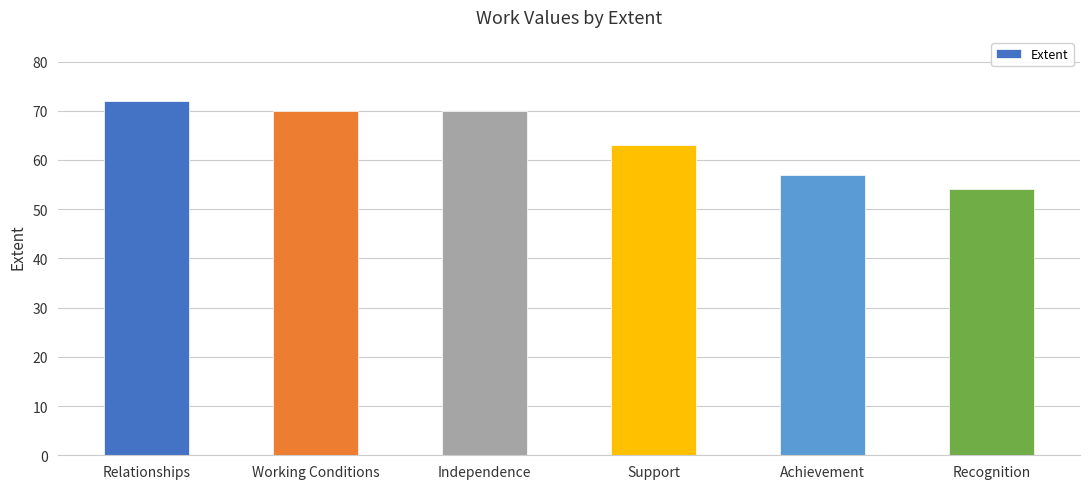

At which category does the chart reach its minimum across all series?

Recognition